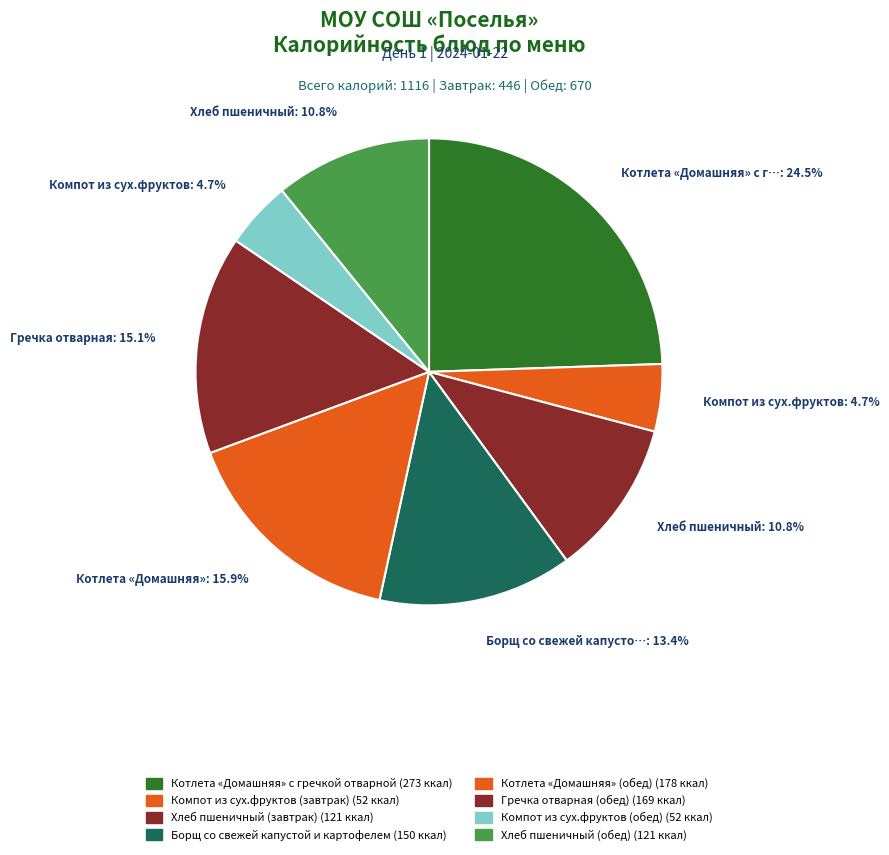

Count the number of slices in the pie.

8